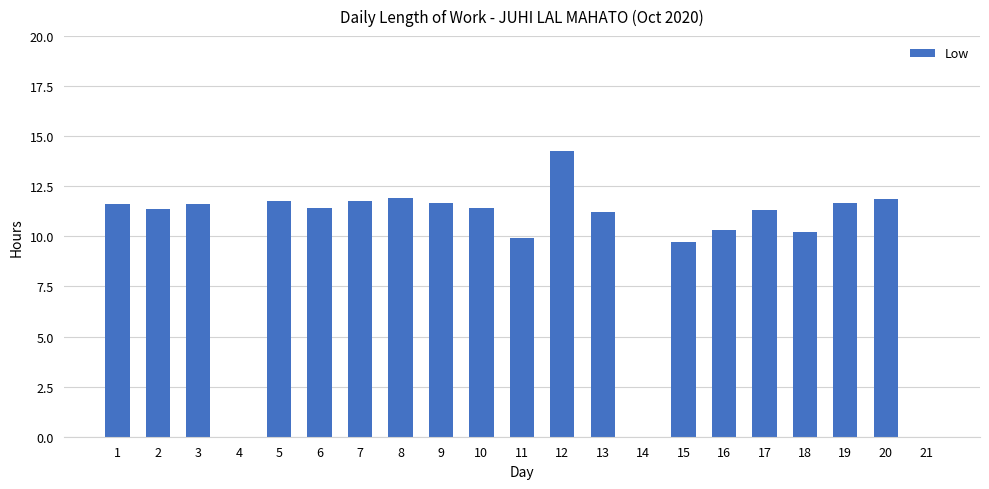

What is the sum of all values?

205.2